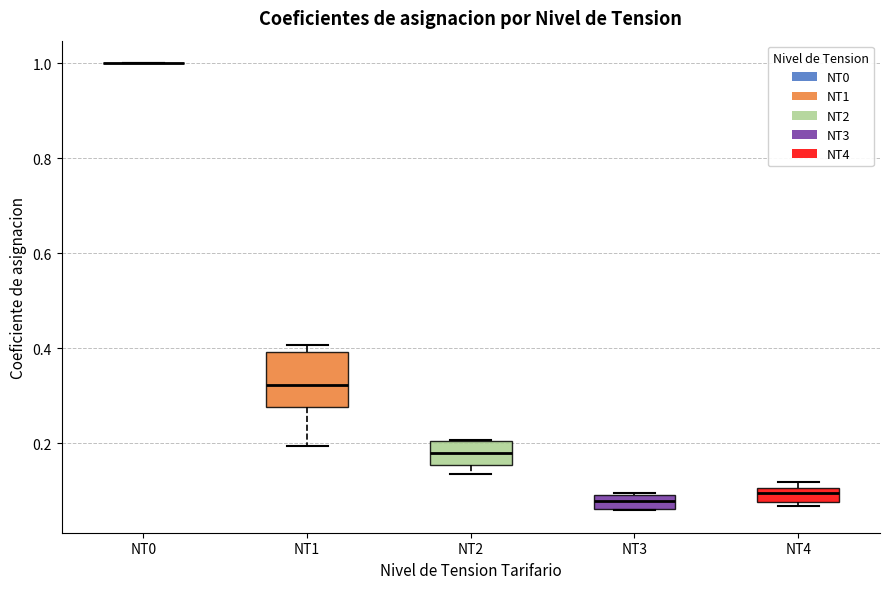

Where is the lower edge of the box for NT2 on the y-axis? The values are not printed on the chart, so give them approximately, as read against the axis.

0.16